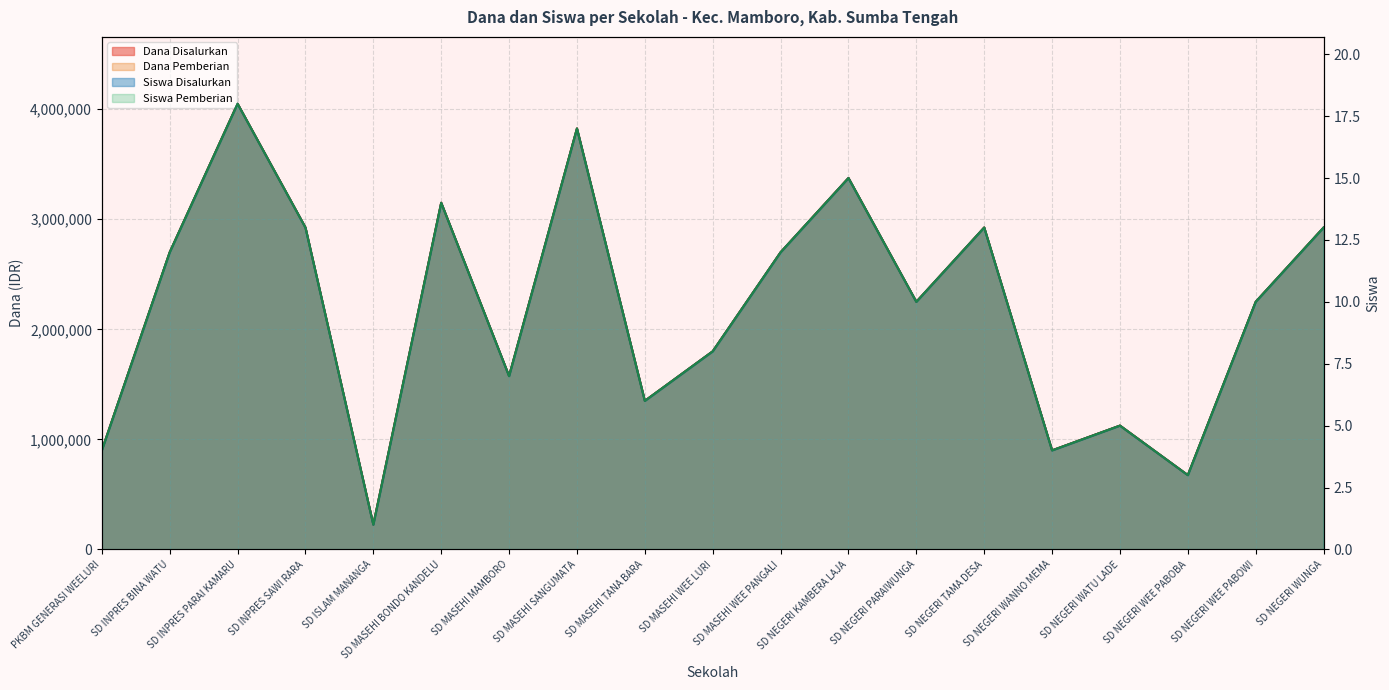

Does the chart display data point markers on the line(s)?

No